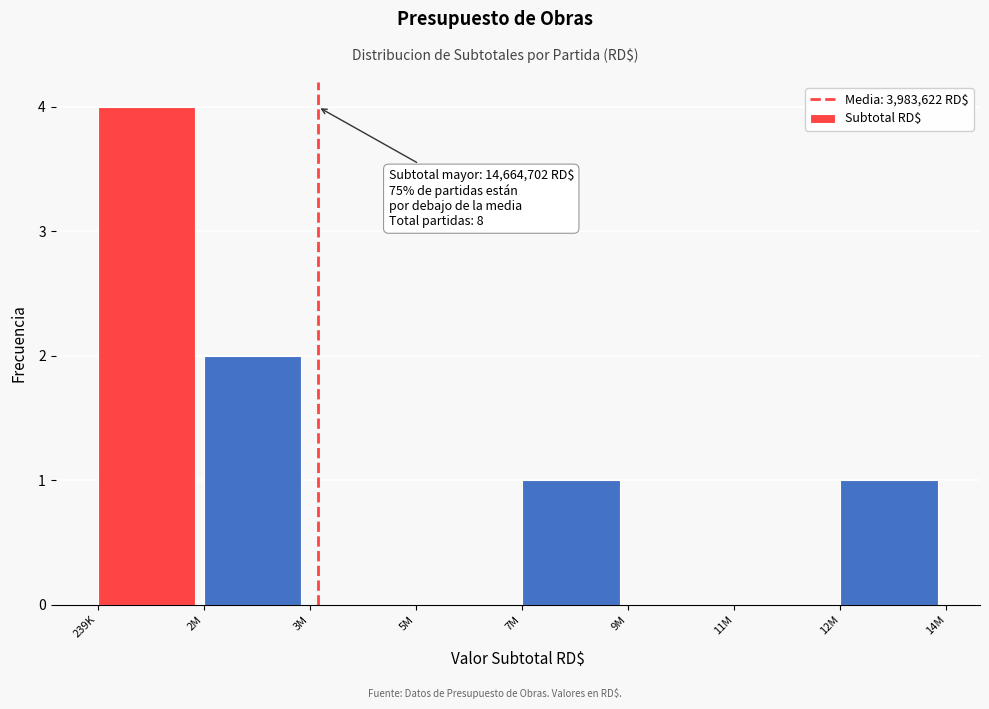

Reading right to left, what are all the values shown in this chart?

12M=1	11M=0	9M=0	7M=1	5M=0	3M=0	2M=2	239K=4